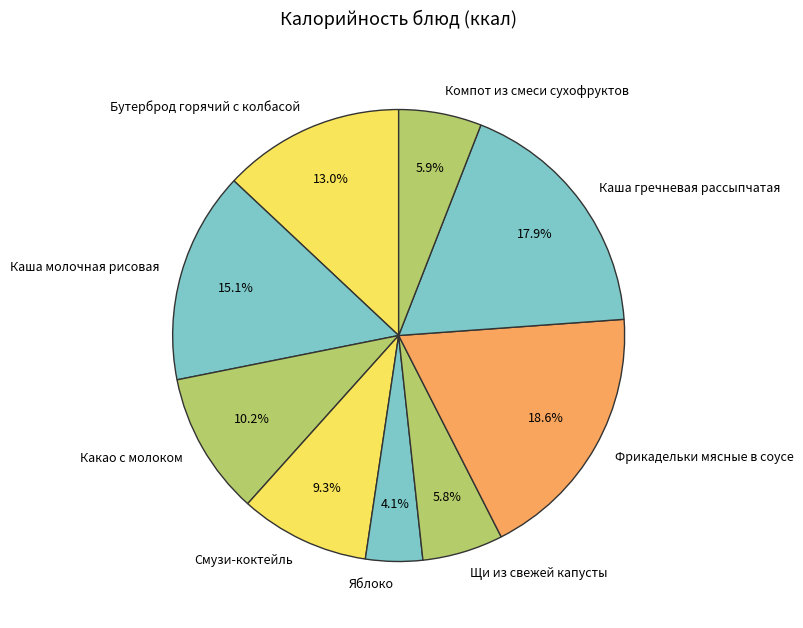

What portion of the pie excludes Компот из смеси сухофруктов?

94.1%